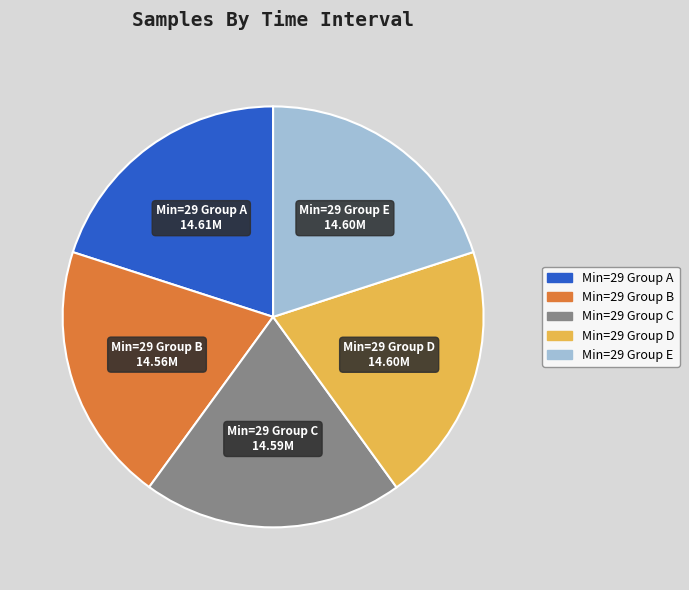

Is there a majority slice in this chart?

No